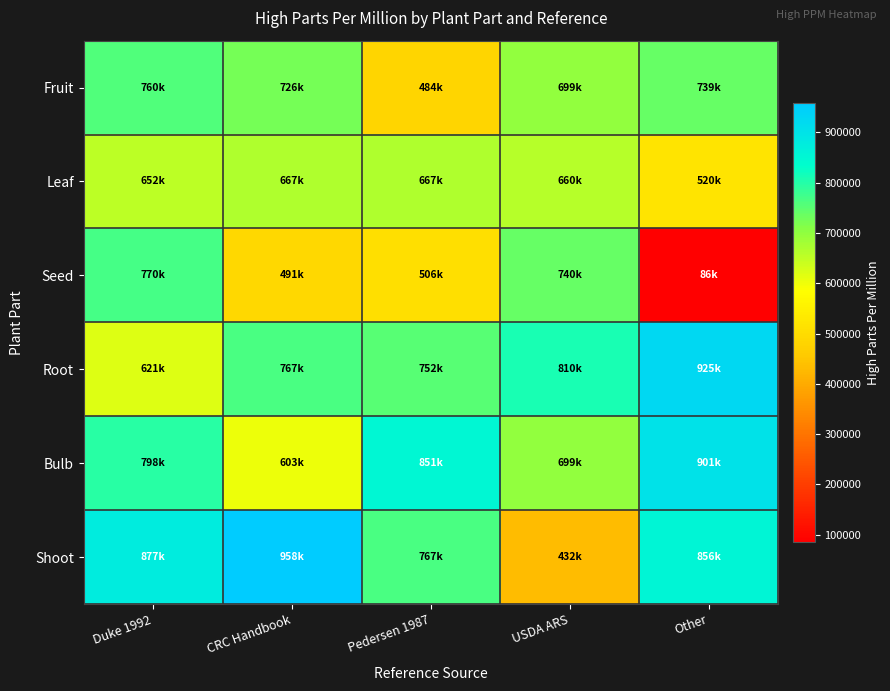

Which series has the largest total across all categories?

Shoot